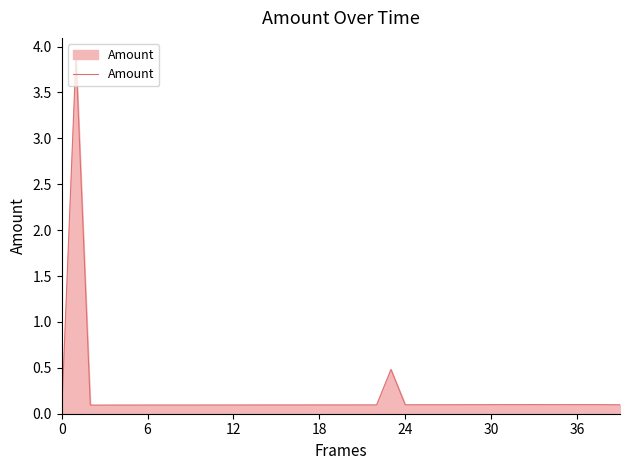

What is the maximum value shown in the chart?

3.9